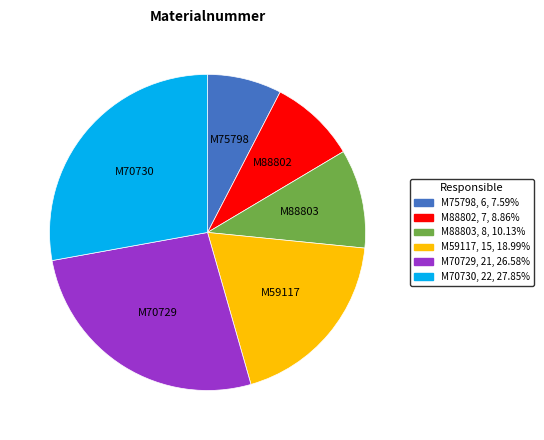

Do M88802 and M88803 together represent more than half of the pie?

No